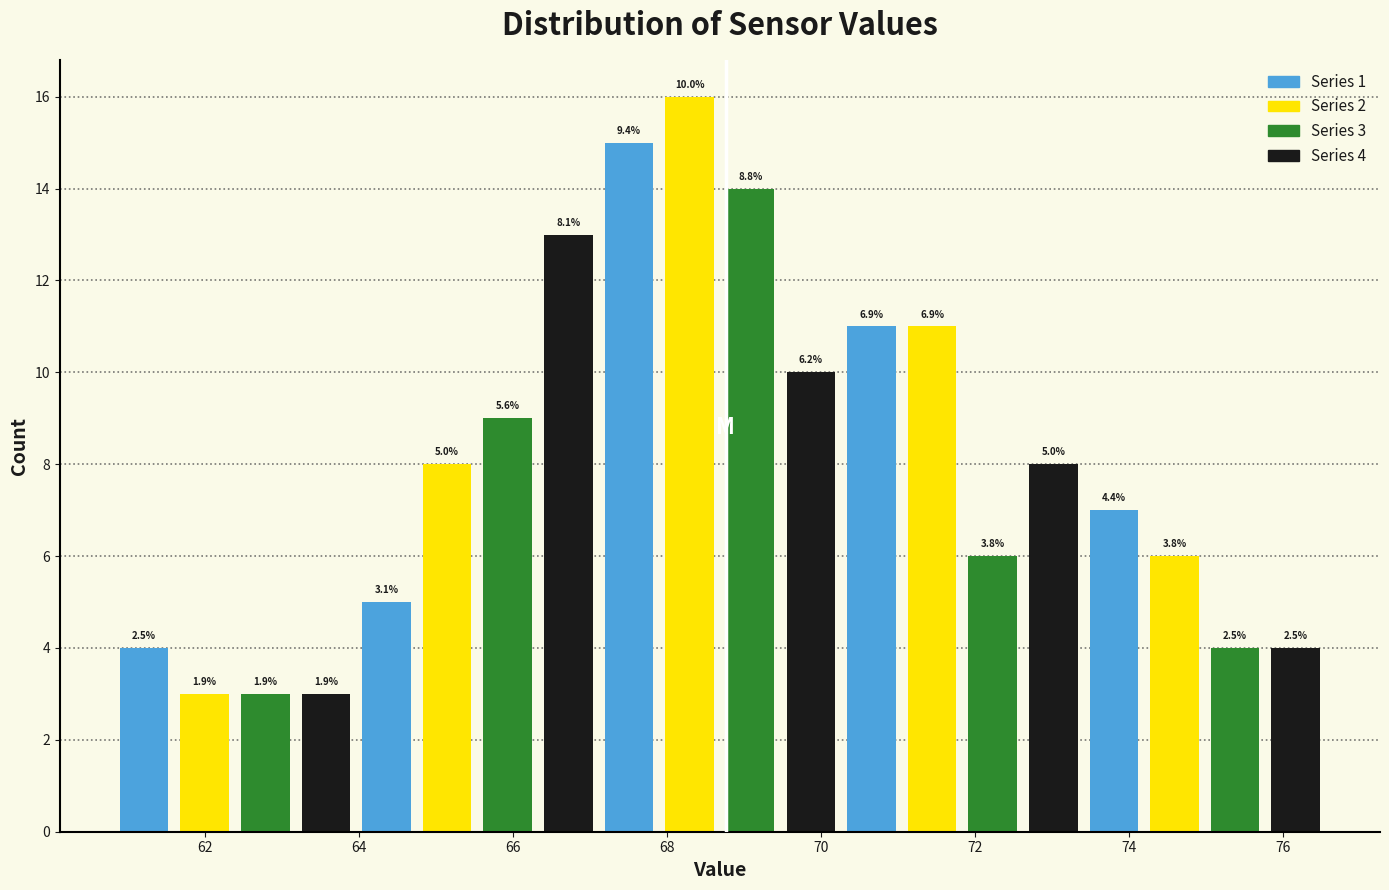

Around what value on the x-axis is the tallest bar? Give the approximate position of its centre, as read against the axis.

68.2